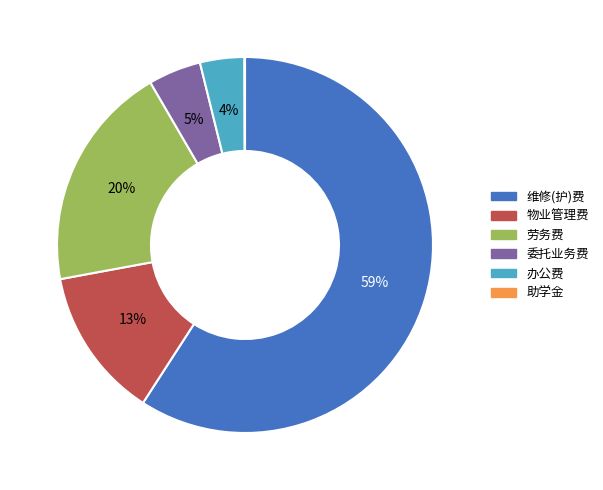

To the nearest percent, what is the average slice percentage?

17%